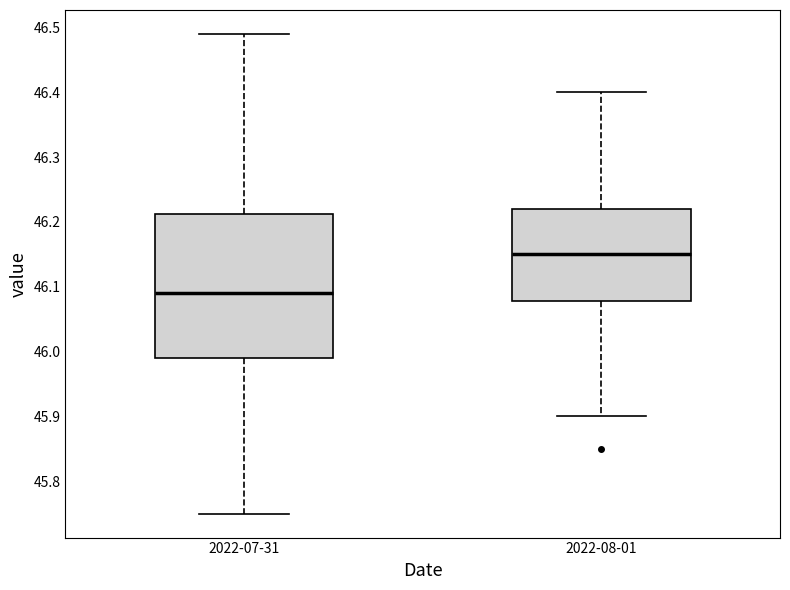

Reading left to right, transcribe this box plot: for each box, give where its median line is, the range the box spans, and where its two whiskers end, as read against the y-axis. The values are not printed on the chart, so give them approximately, as read against the axis.

2022-07-31: median 46.09, box 45.99 to 46.21, whiskers 45.75 to 46.49
2022-08-01: median 46.15, box 46.08 to 46.22, whiskers 45.90 to 46.40